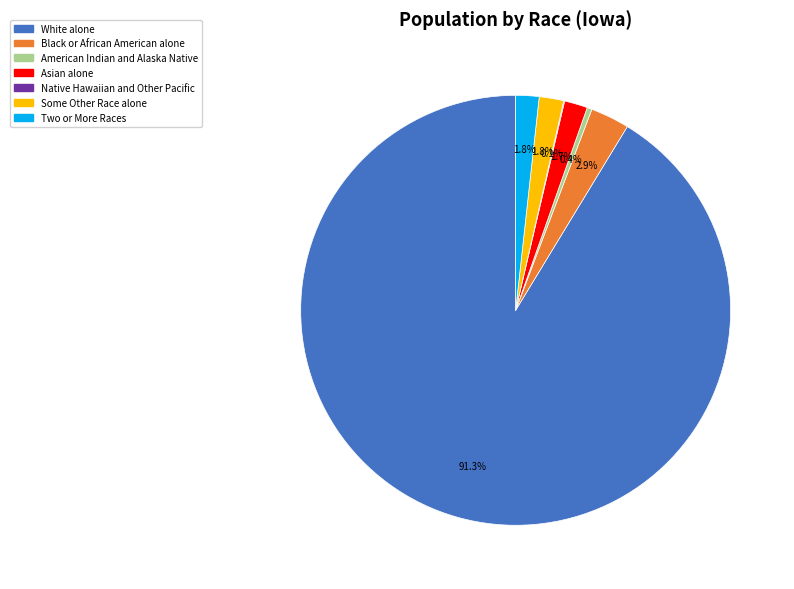

To the nearest percent, what is the average slice percentage?

14%